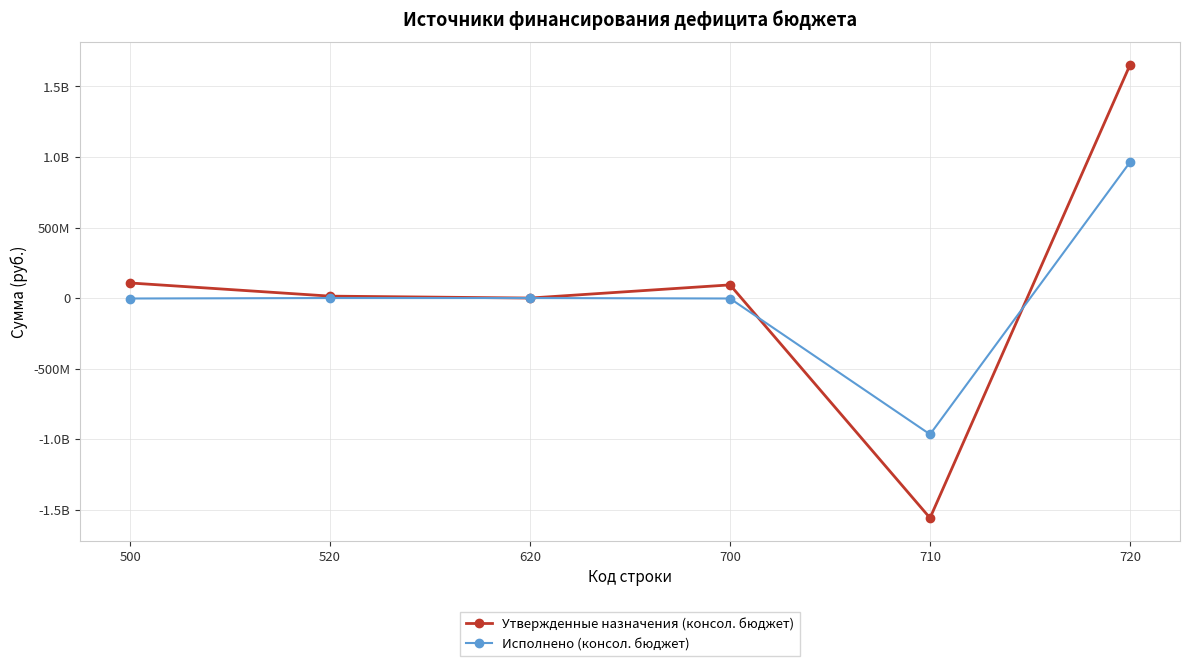

List the series in order of their peak value, highest first.

Утвержденные назначения (консол. бюджет), Исполнено (консол. бюджет)